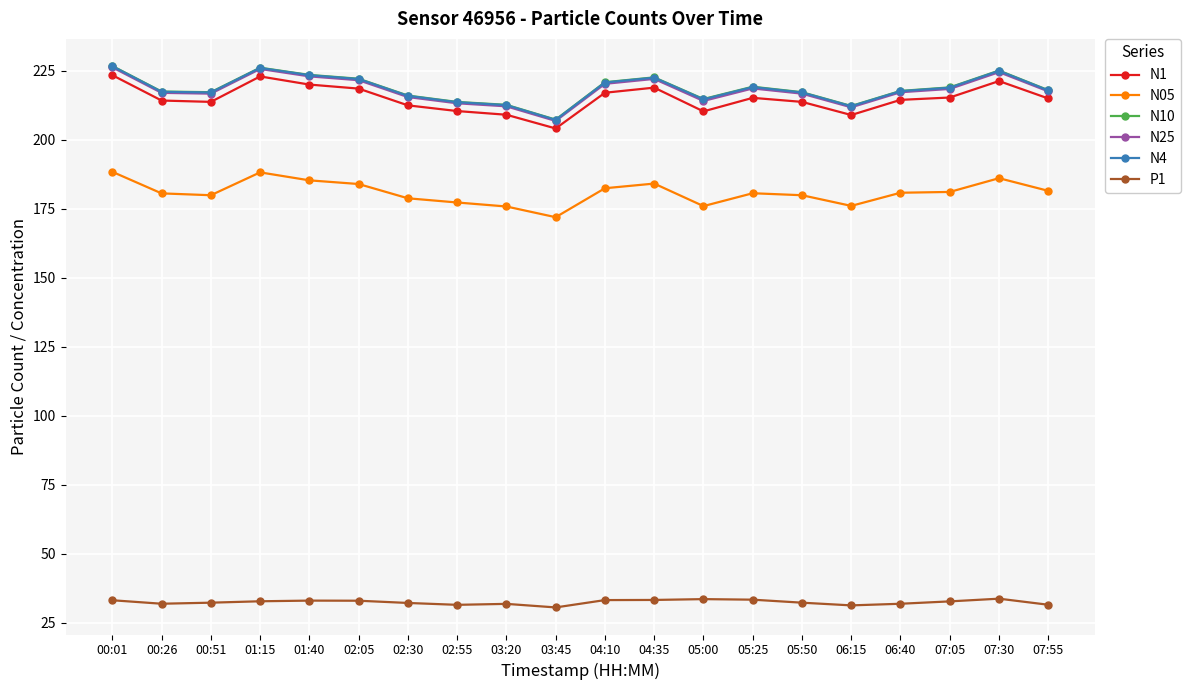

What is the value of the N10 point at the 10th from the left?

207.3